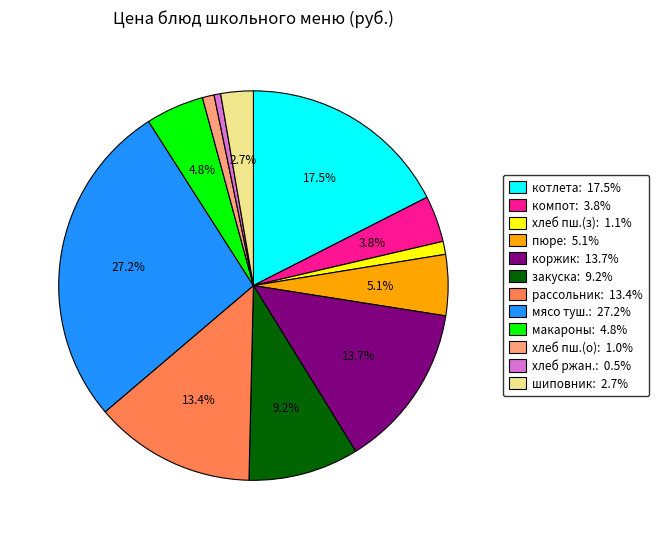

Between котлета: 17.5% and мясо туш.: 27.2%, which is larger?

мясо туш.: 27.2%